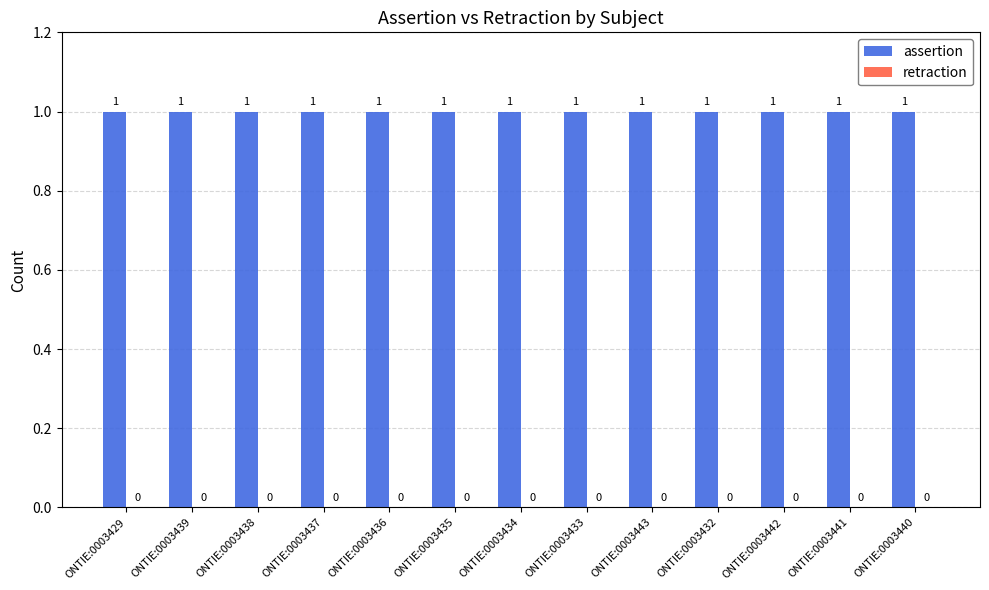

How many distinct data groups are displayed?

2